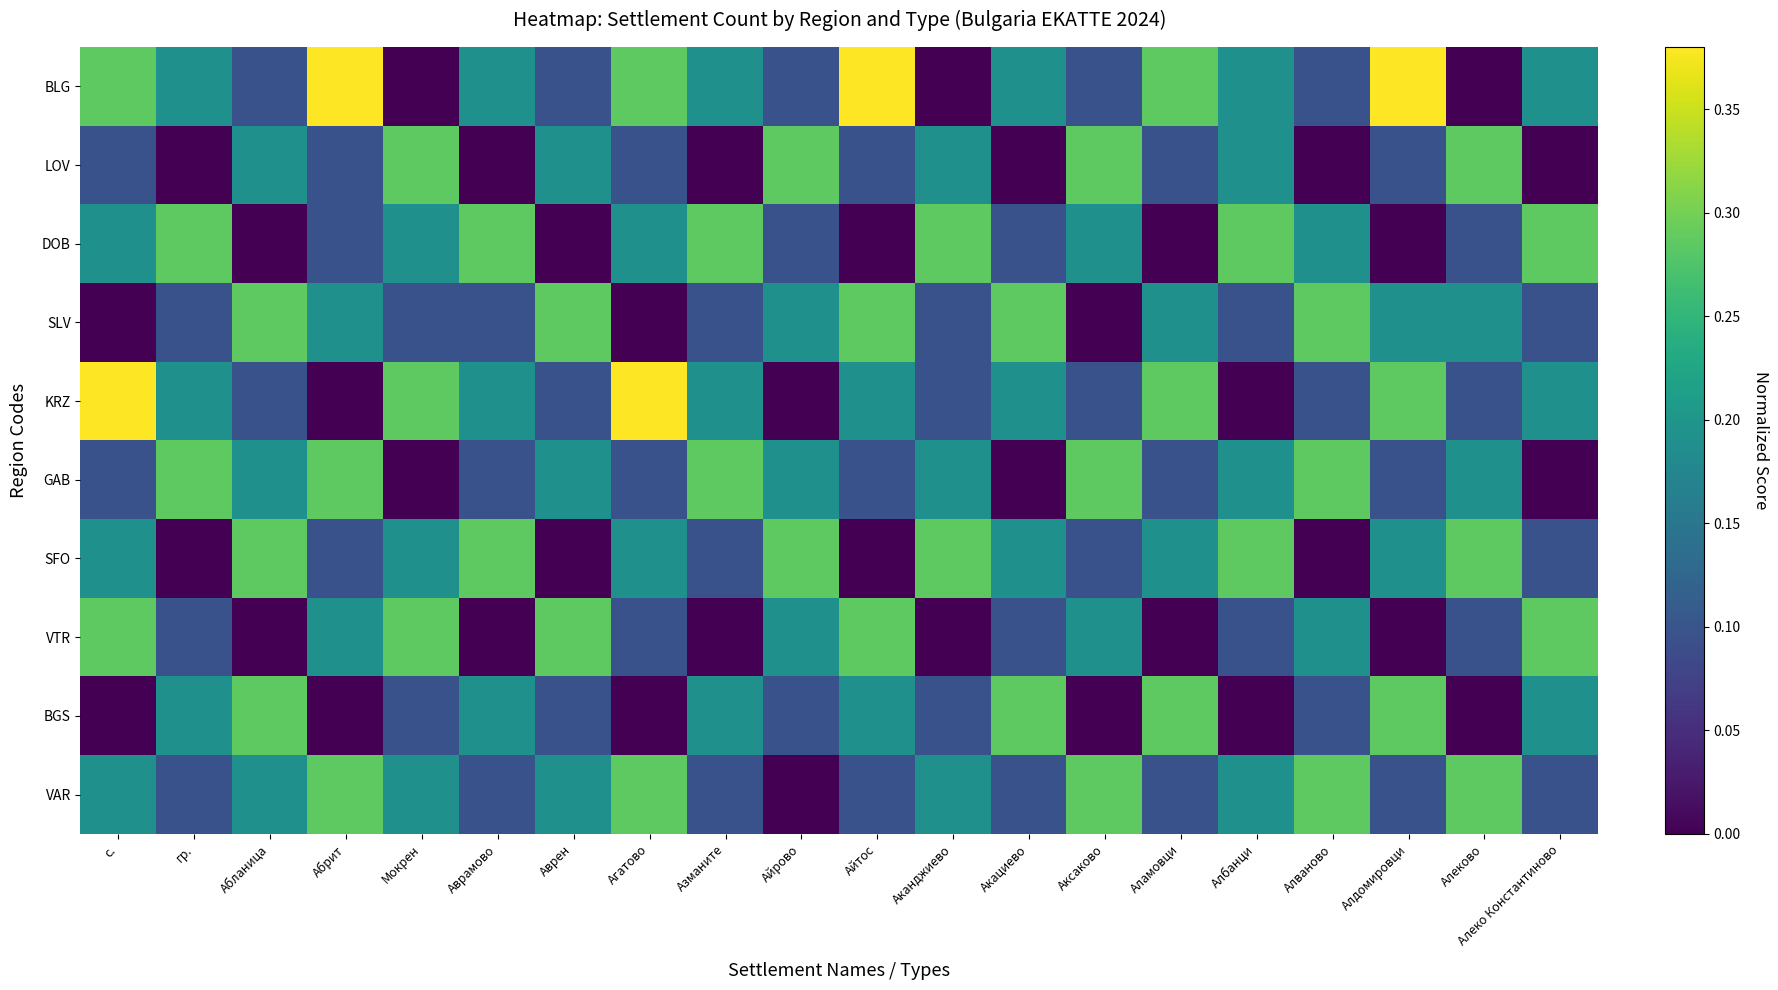

At Акациево, list the series in order from largest to smallest.

SLV, BGS, BLG, KRZ, SFO, DOB, VTR, VAR, LOV, GAB